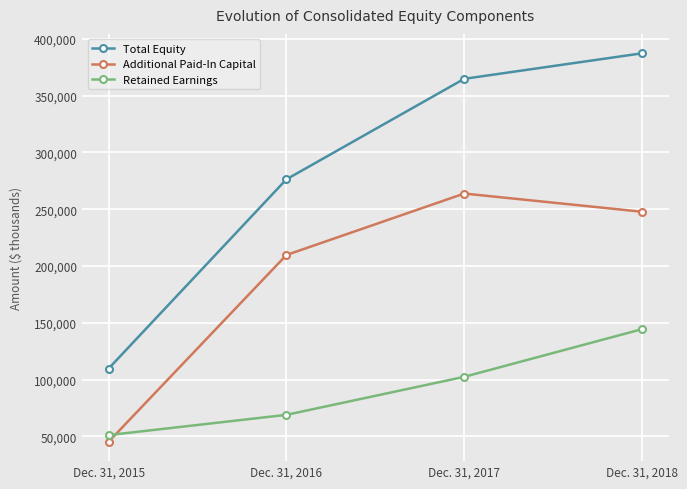

At which category does the chart reach its minimum across all series?

Dec. 31, 2015